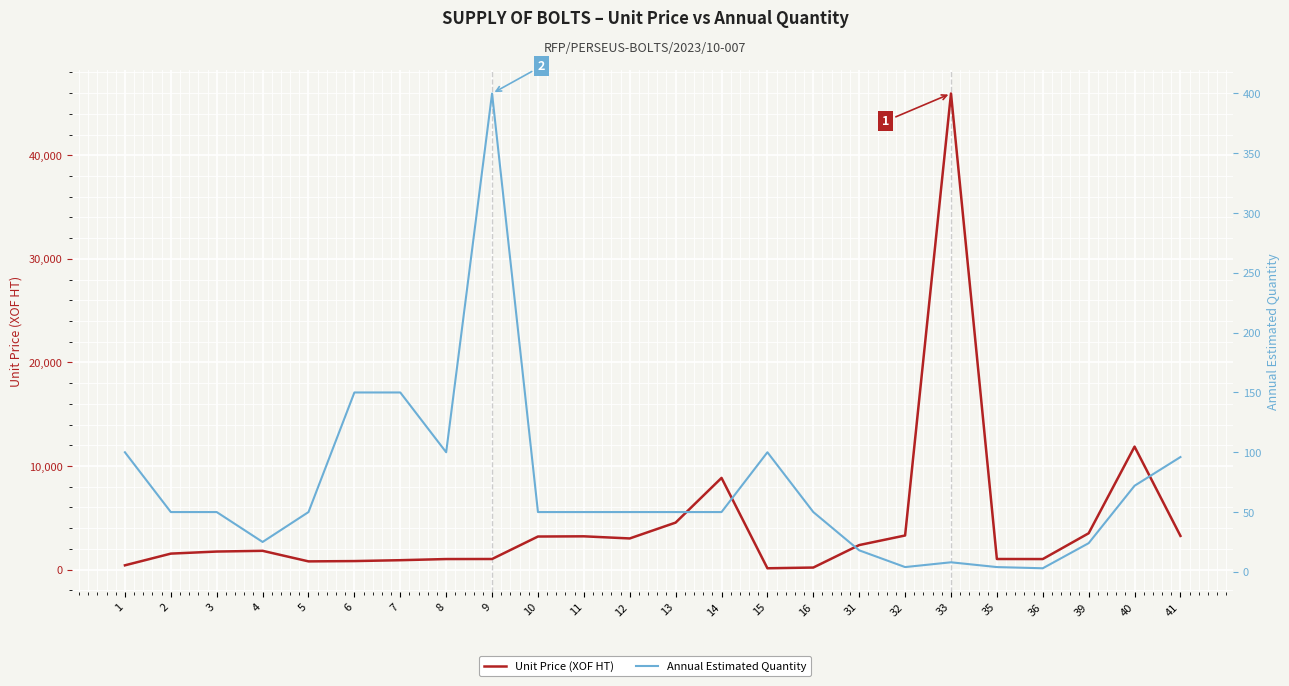

What is the difference between the highest and lowest values at 11?

3165